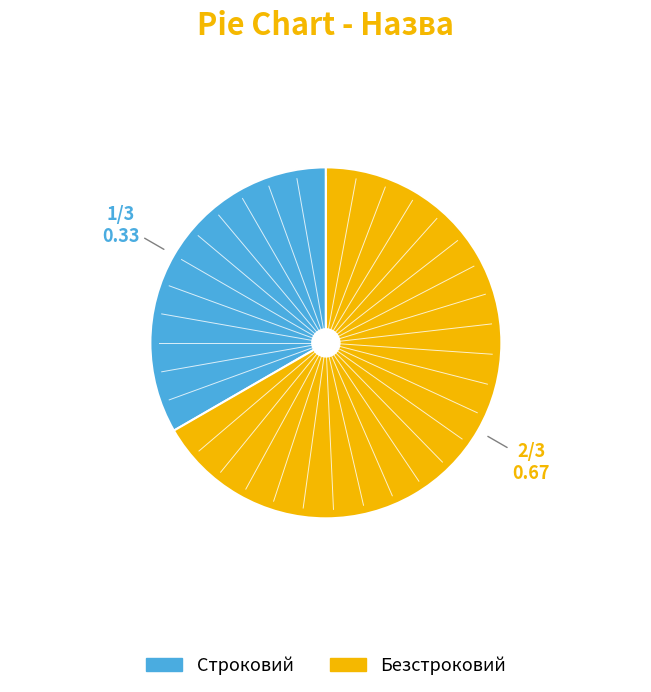

Rank the categories by value from lowest to highest.

Строковий, Безстроковий